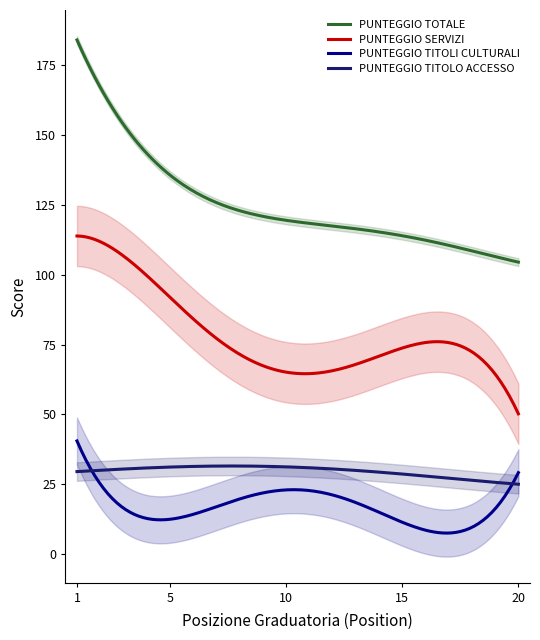

What is the sum of all PUNTEGGIO TITOLI CULTURALI values?

3451.0